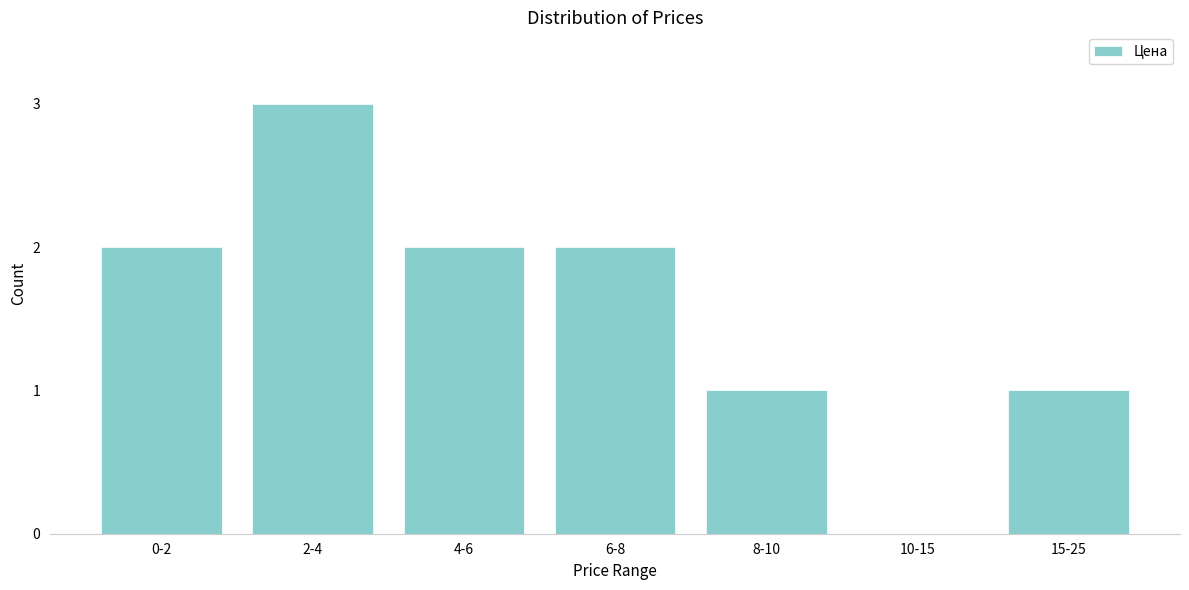

Reading left to right, transcribe all the data shown in this chart.

0-2=2	2-4=3	4-6=2	6-8=2	8-10=1	10-15=0	15-25=1